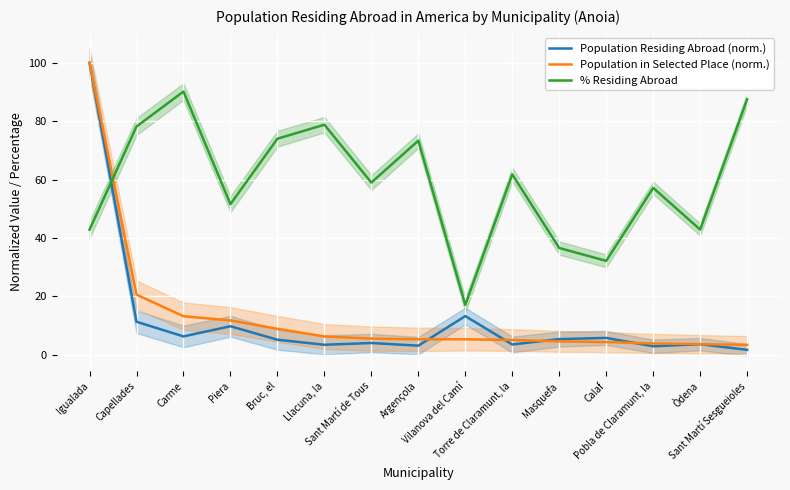

What is the difference between the maximum and second lowest values in the Population Residing Abroad (norm.) series?

97.1